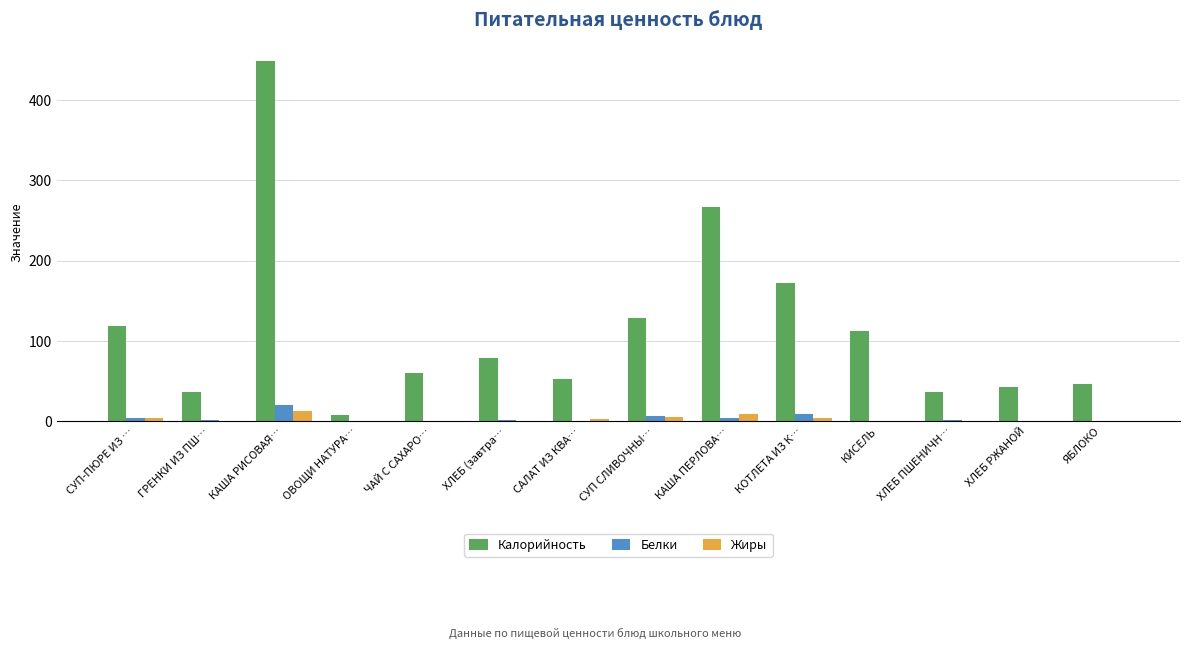

Which series changed the most between КОТЛЕТА ИЗ К… and ХЛЕБ РЖАНОЙ?

Калорийность